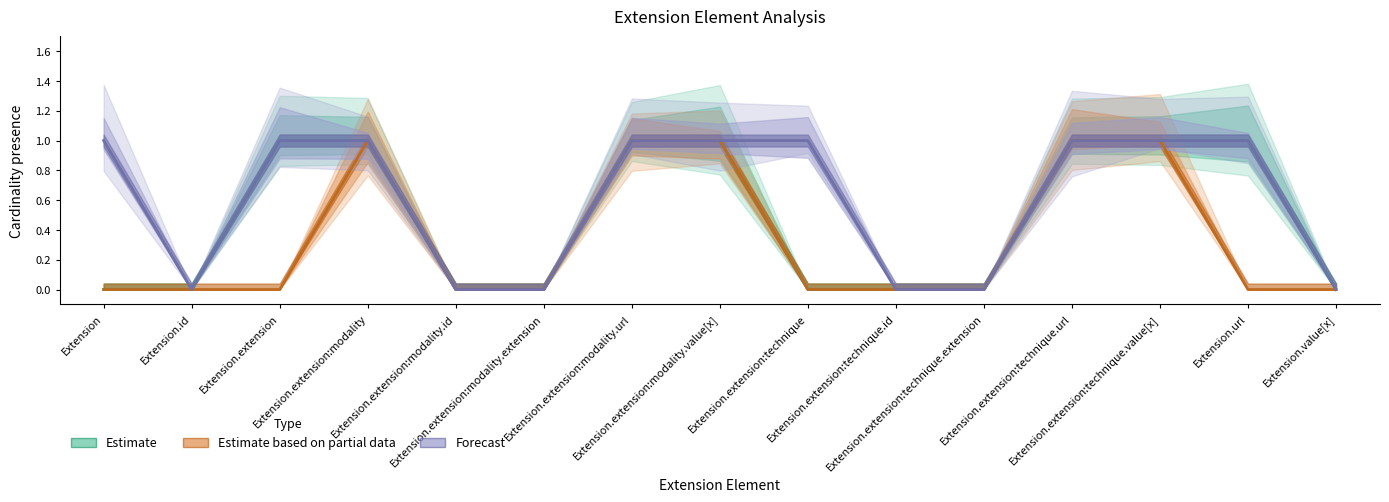

How many lines are shown in the chart?

3